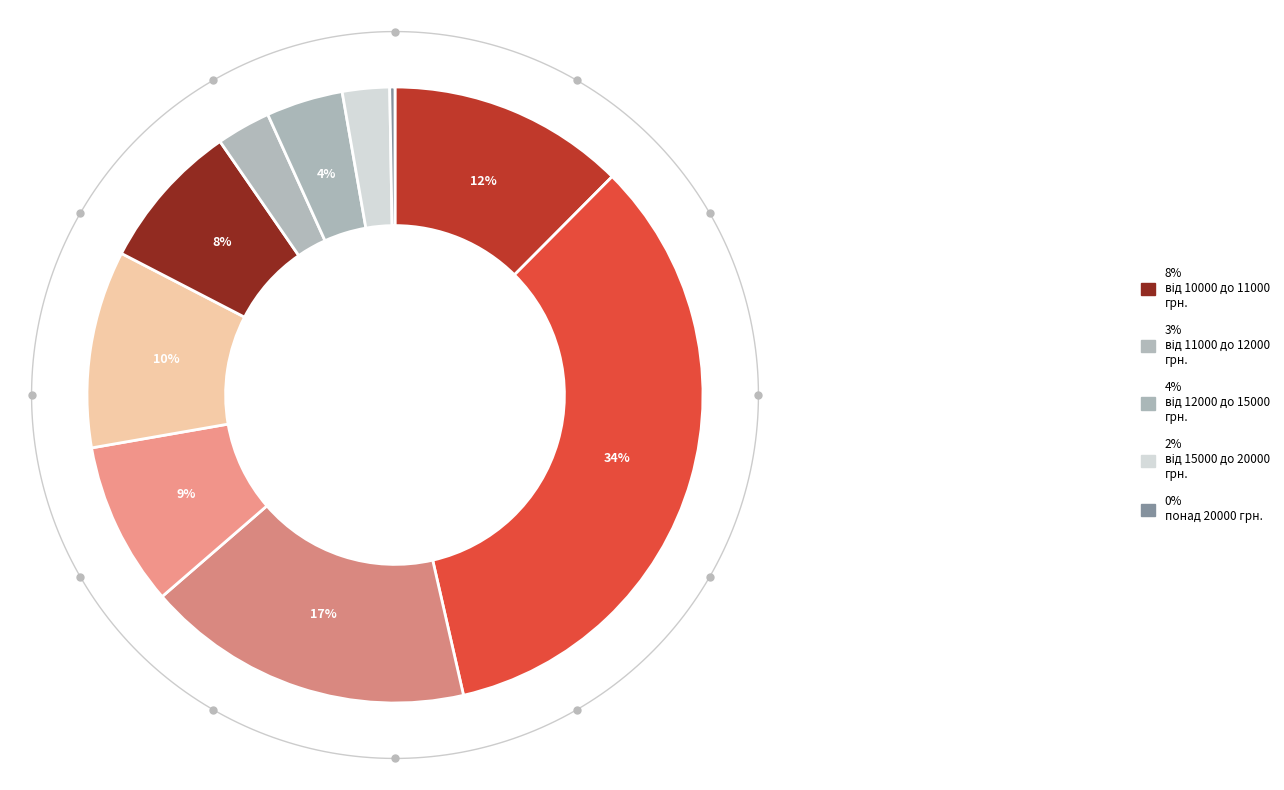

Rank the categories by value from highest to lowest.

від мінімальної до 7000 грн., від 7000 до 8000 грн., мінімальна, від 9000 до 10000 грн., від 8000 до 9000 грн., від 10000 до 11000 грн., від 12000 до 15000 грн., від 11000 до 12000 грн., від 15000 до 20000 грн., понад 20000 грн.